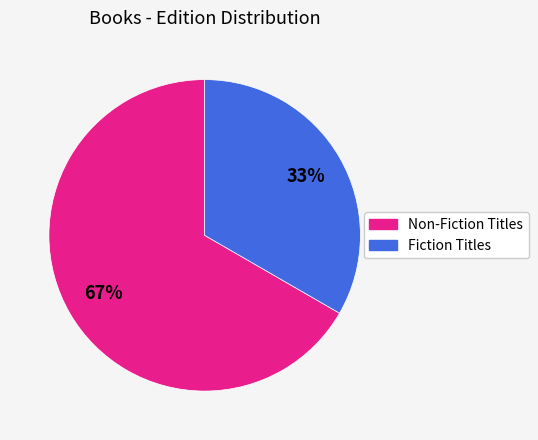

Is the sum of Fiction Titles and Non-Fiction Titles greater than half?

Yes